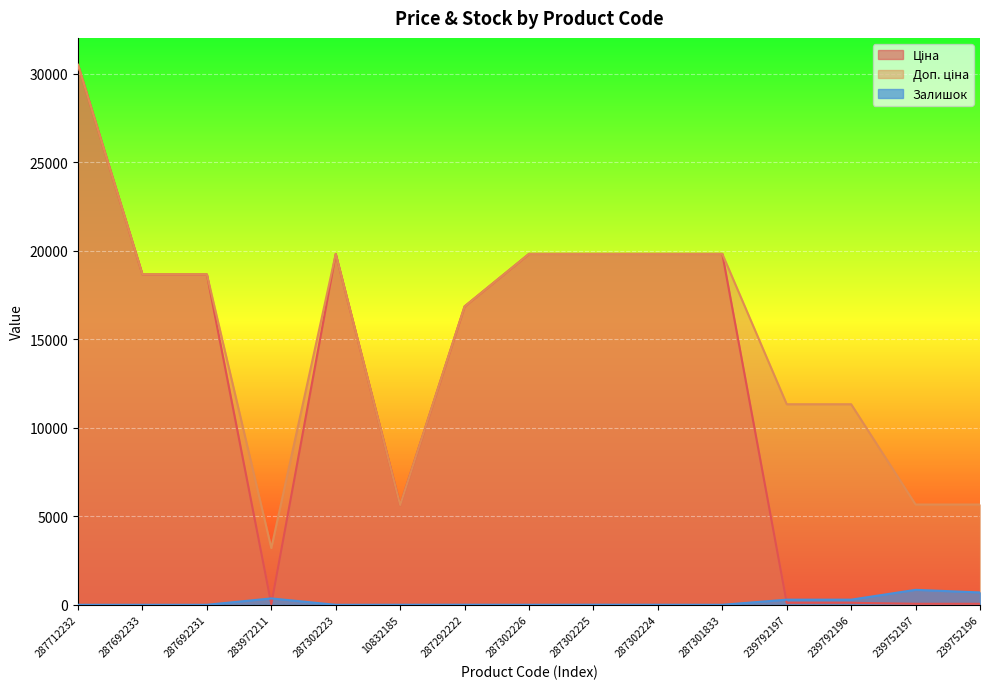

True or false: Залишок and Доп. ціна intersect in this chart.

False